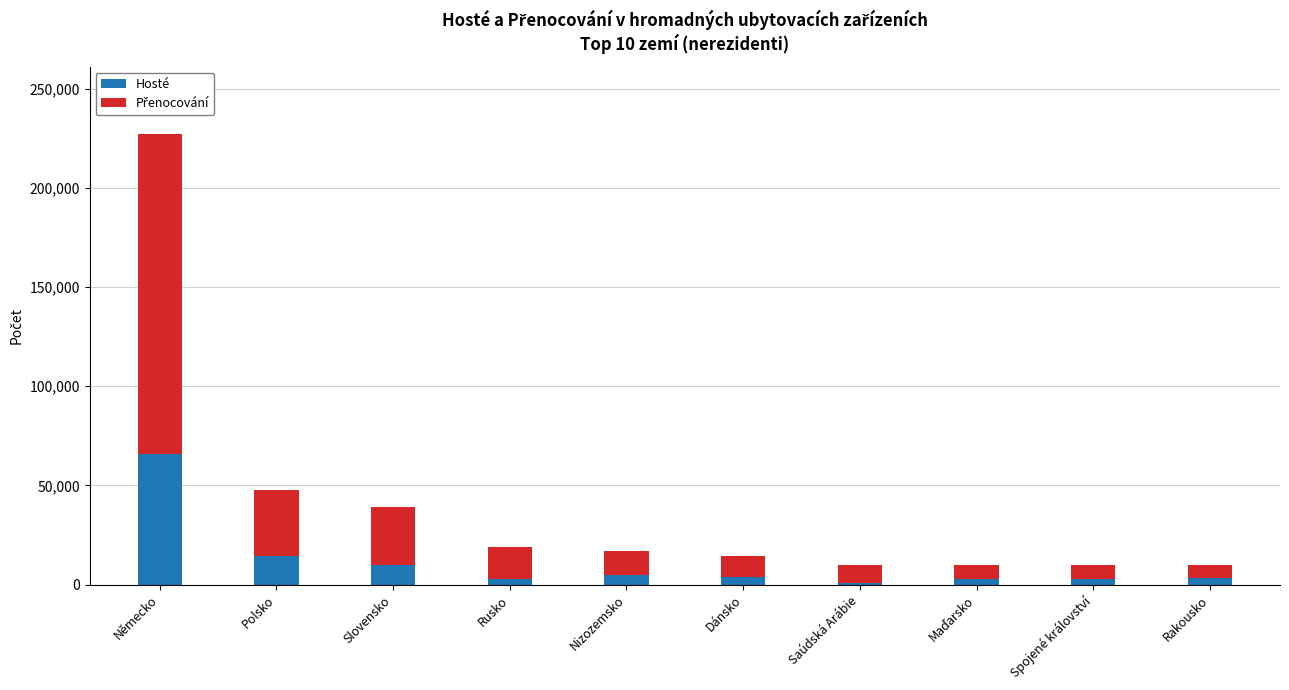

What is the difference between the second highest and minimum values in the Hosté series?

13746